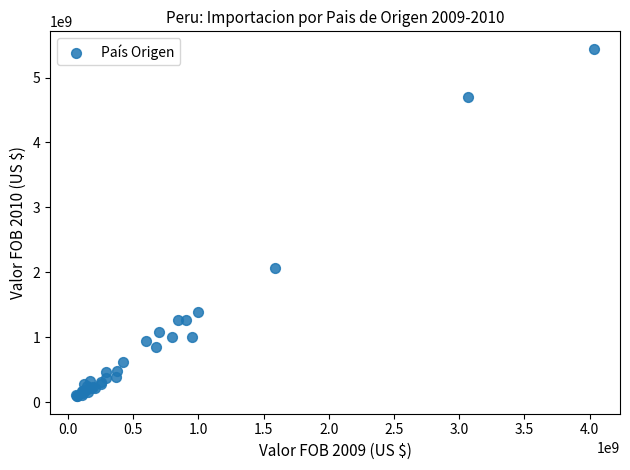

What Y value in the scatter plot is closest to 2768049311?

2068231385.1